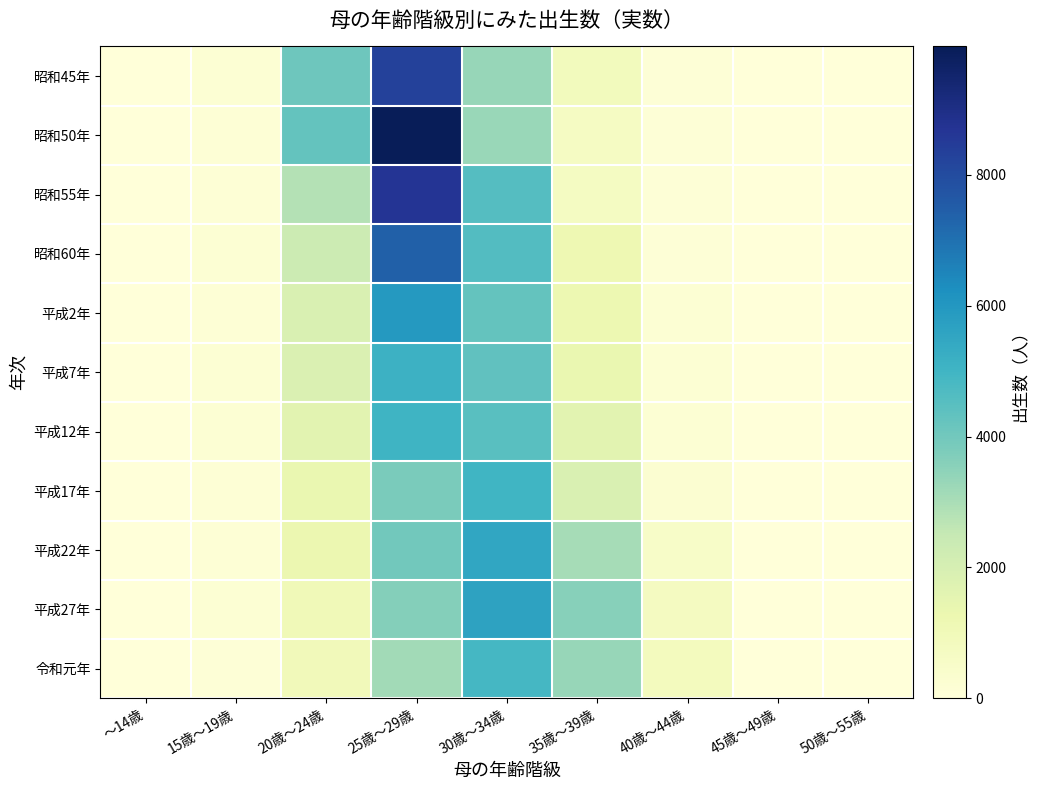

What is the difference between the highest and lowest values at 40歳～44歳?

763